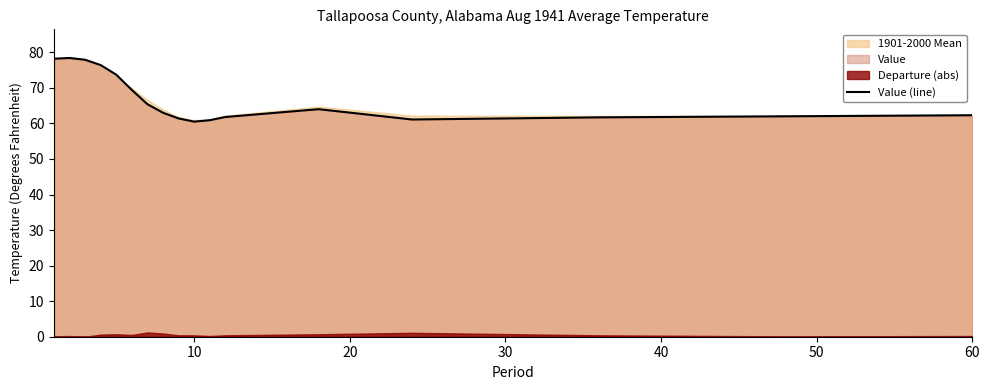

How many values are below 63?

8